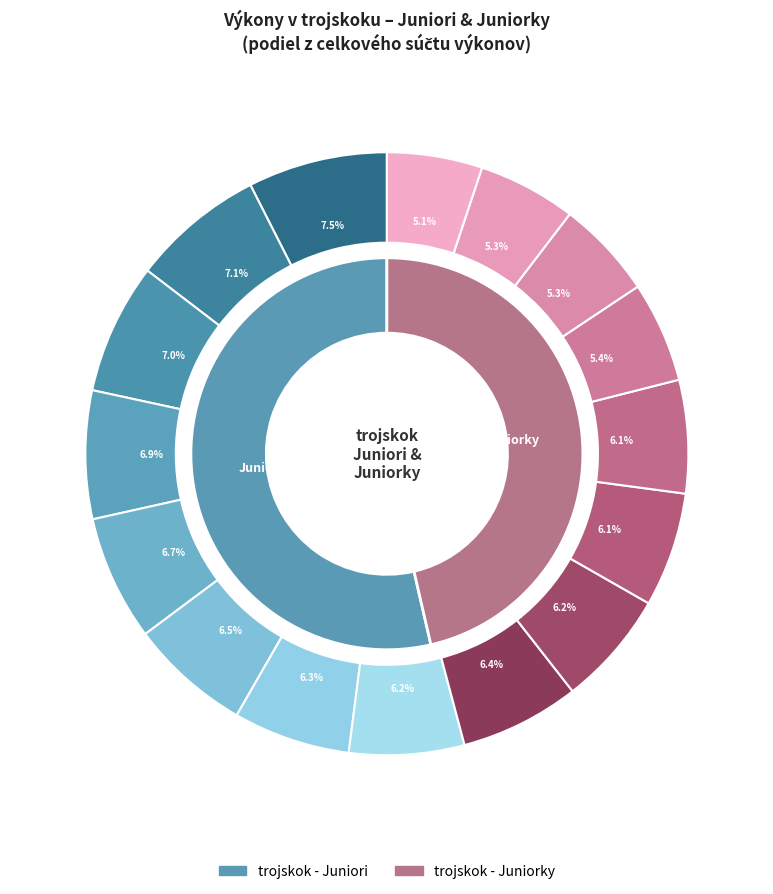

Is Balog Milan the majority of the pie?

No